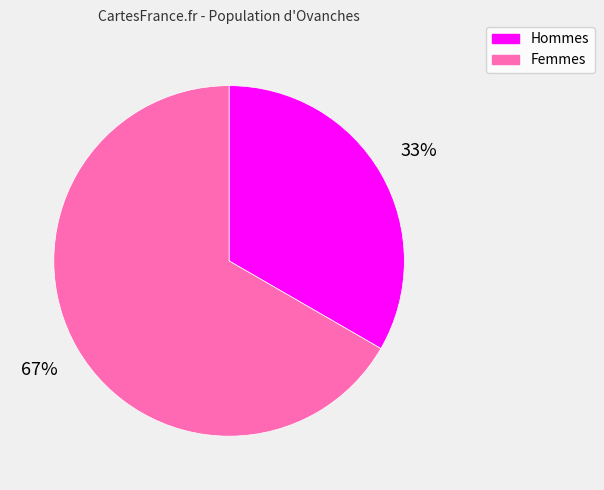

Does any single category account for the majority?

Yes